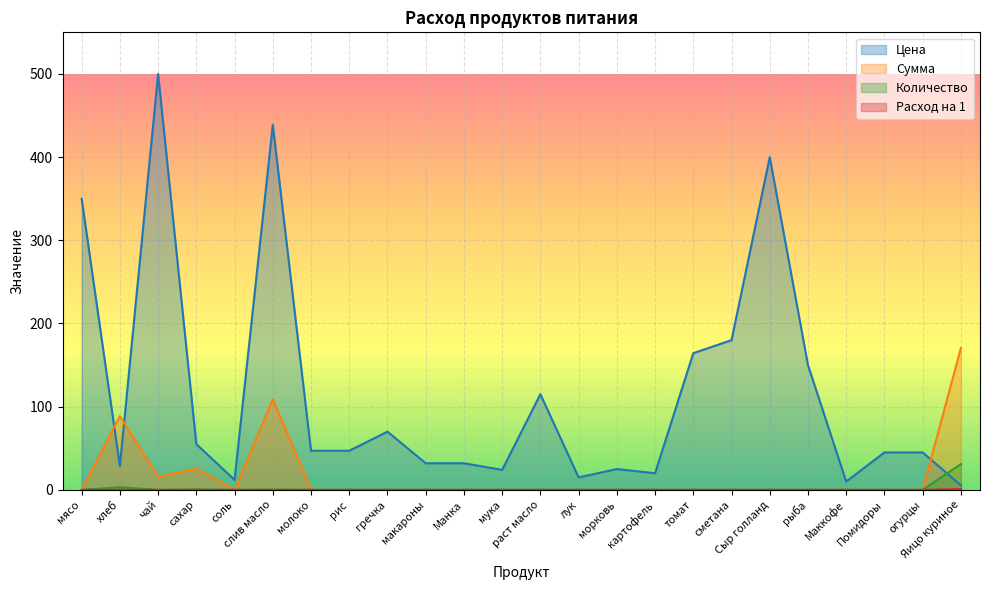

What is the label of the 24th point from the right?

мясо